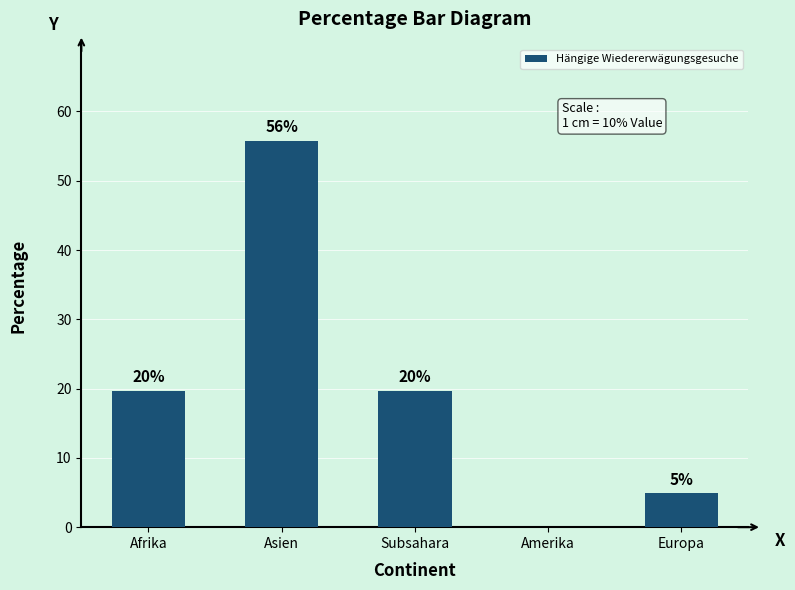

Are the bars horizontal?

No